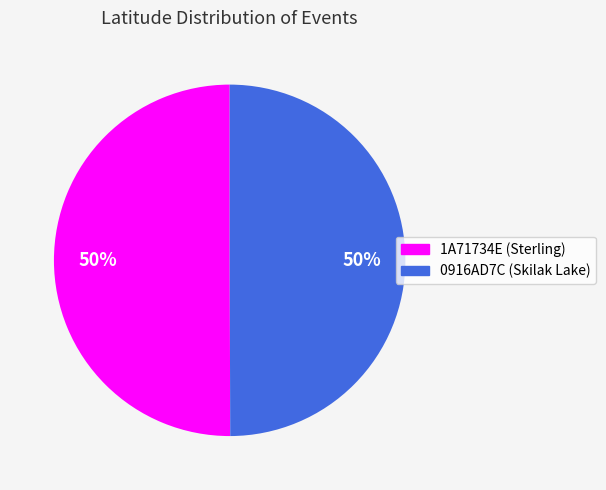

What is the ratio of the value at 0916AD7C (Skilak Lake) to the value at 1A71734E (Sterling)?

1.0